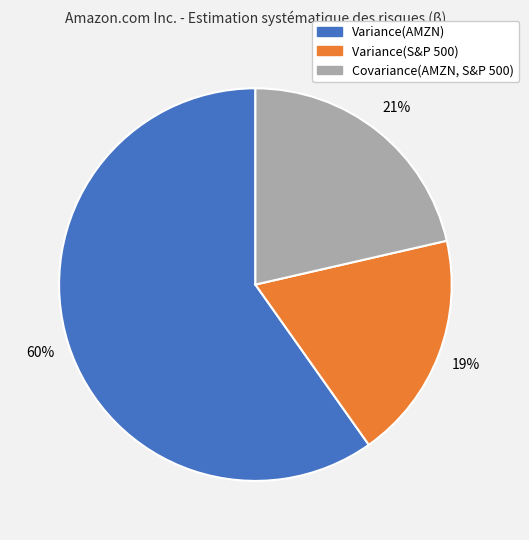

Between Covariance(AMZN, S&P 500) and Variance(AMZN), which is larger?

Variance(AMZN)